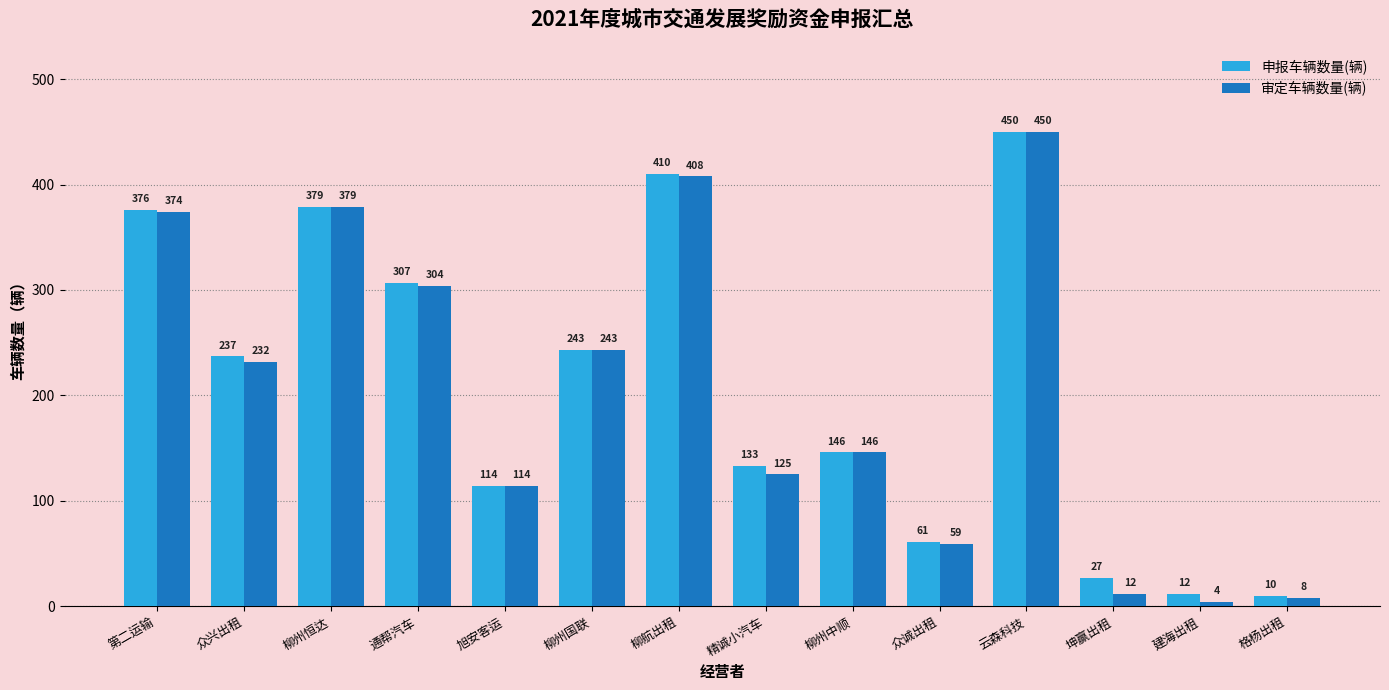

What is the difference between the 审定车辆数量(辆) values at 柳州国联 and 柳航出租?

165